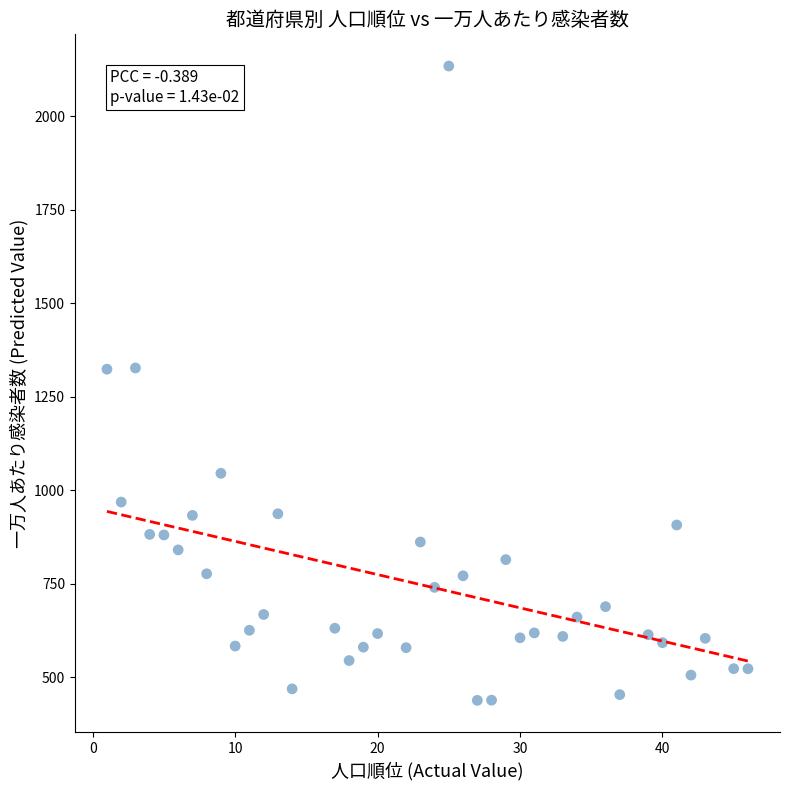

What is the range of Y values (max minus min)?

1696.0